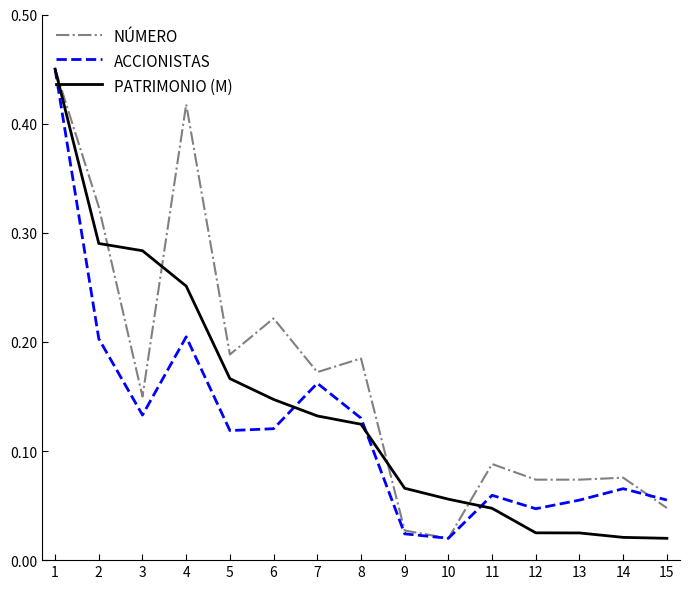

Rank the series at 5 from highest to lowest value.

NÚMERO, PATRIMONIO (M), ACCIONISTAS